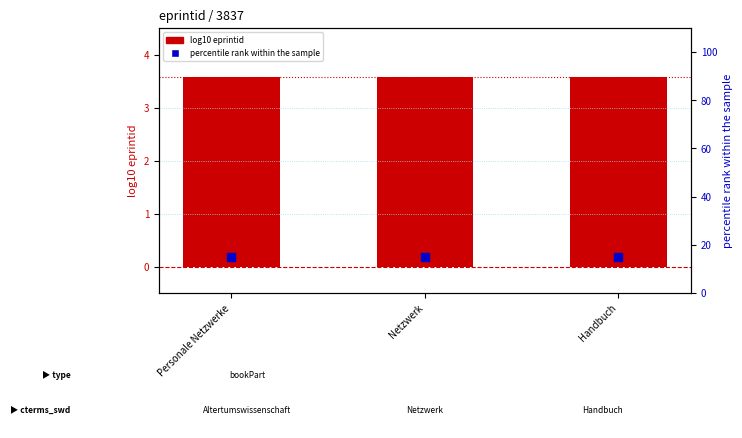

Which series contains the lowest Y value?

log10 eprintid